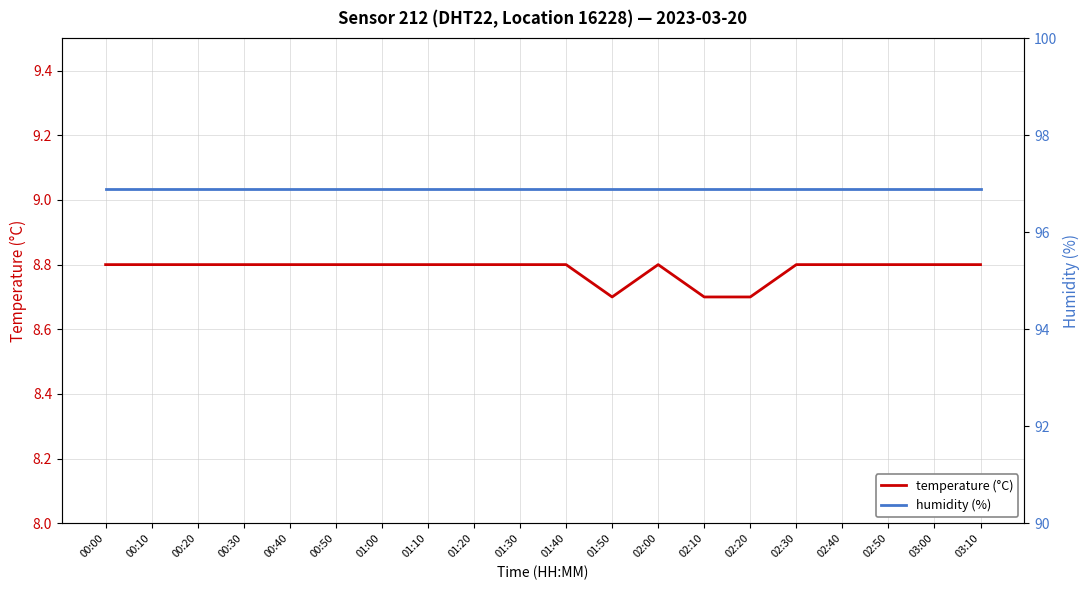

Between 02:50 and 02:20, which is larger?

02:50